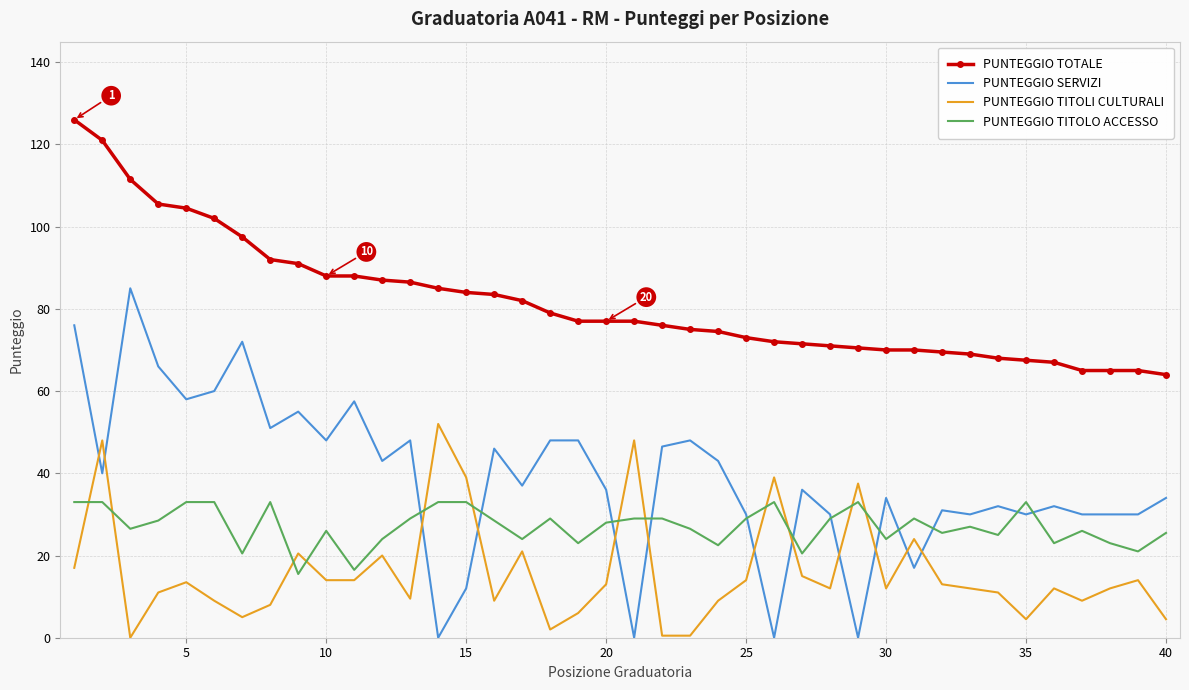

True or false: PUNTEGGIO TOTALE and PUNTEGGIO SERVIZI intersect in this chart.

False